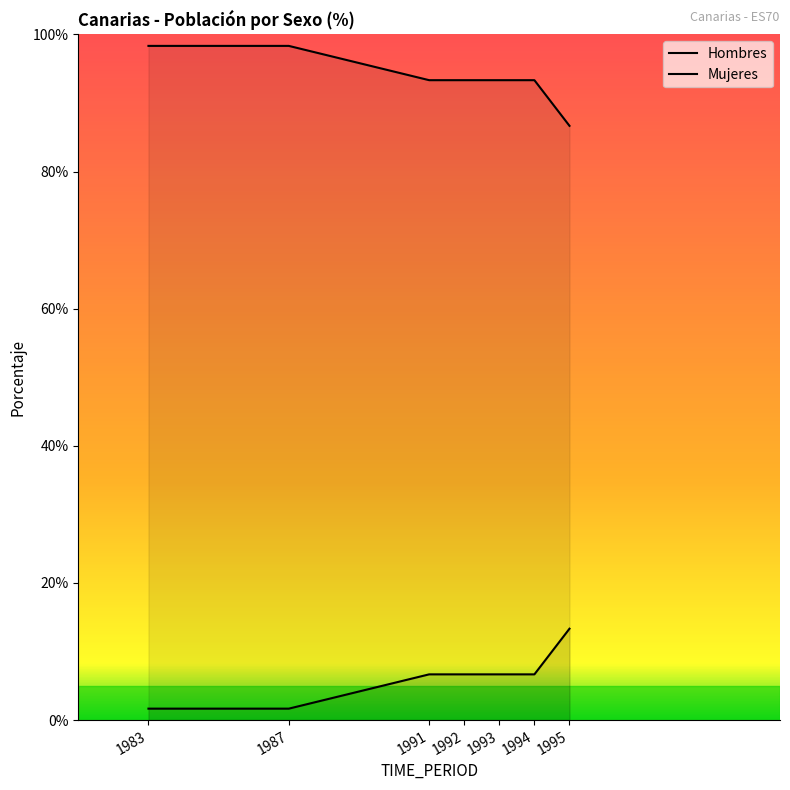

What is the approximate value of Hombres at 1994?

93.3